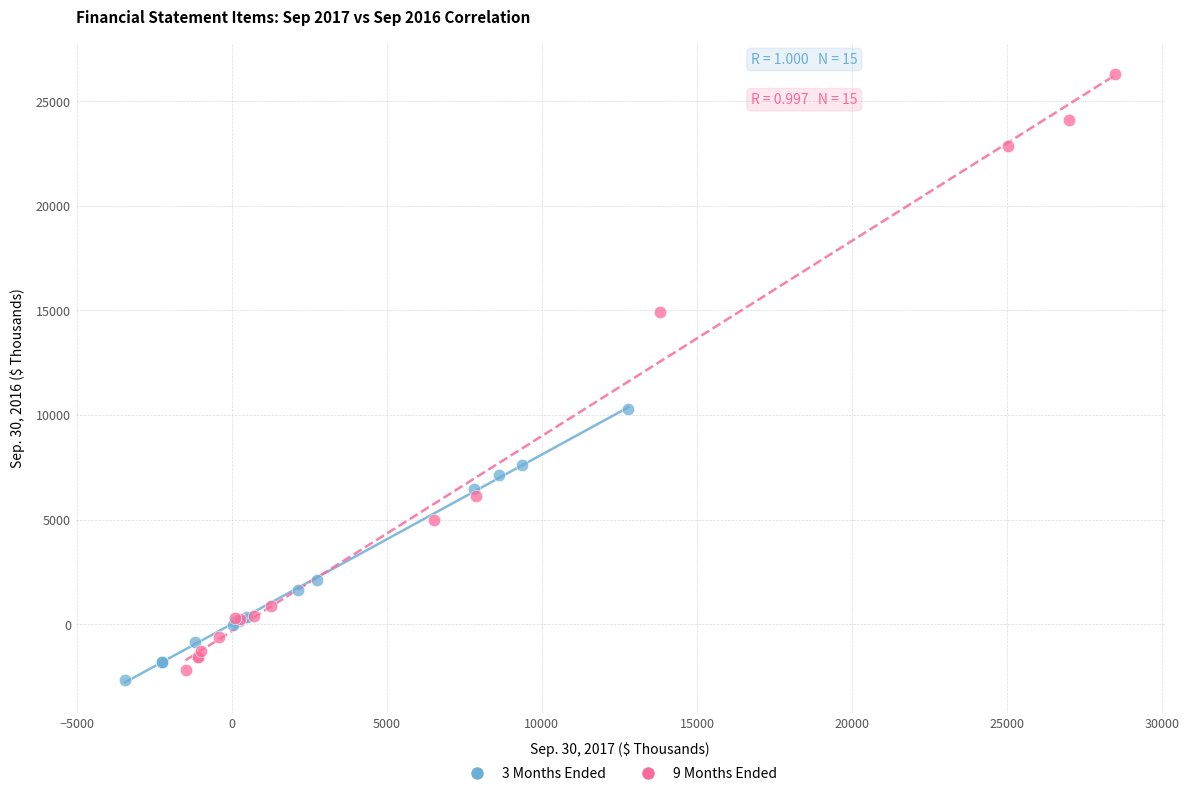

Which series contains the highest Y value?

9 Months Ended